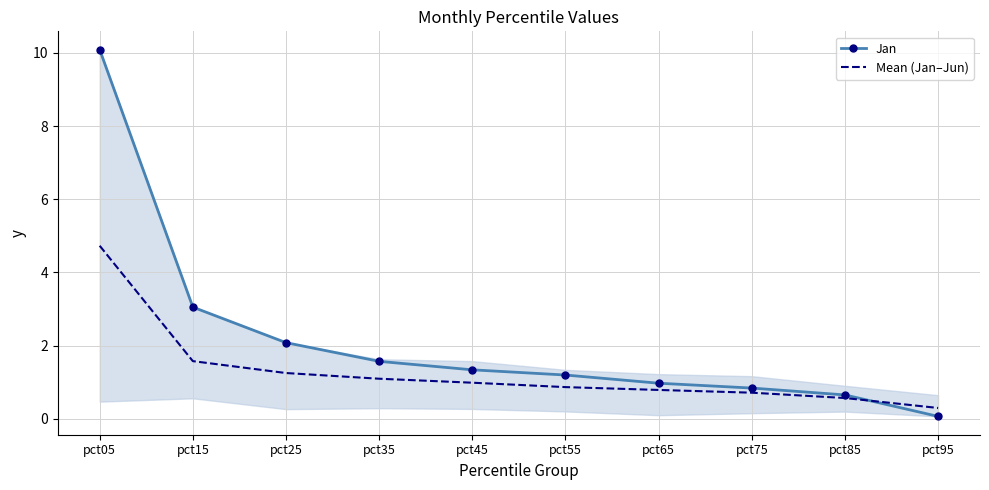

What is the maximum value shown in the chart?

10.1